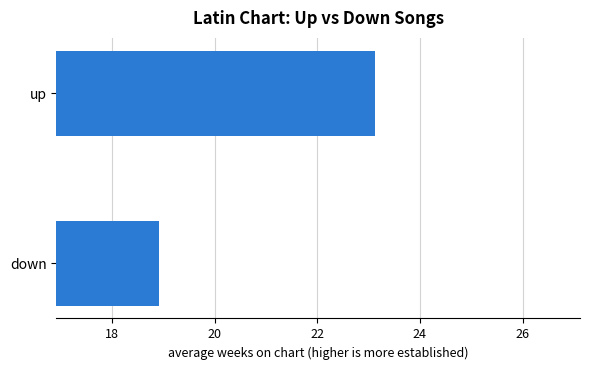

True or false: the data shows 34.5 at up.

False